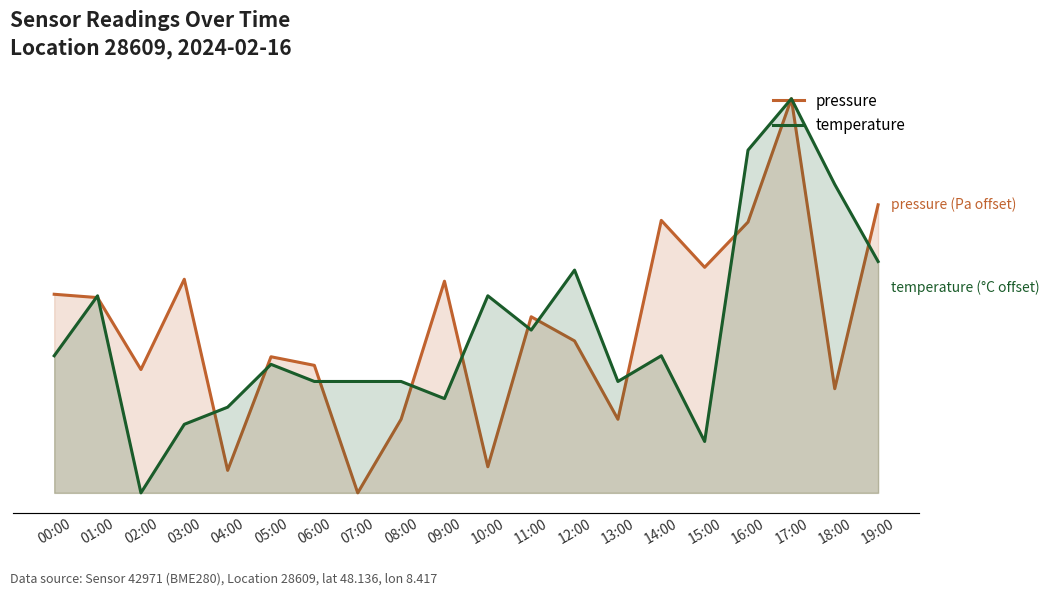

At which category does pressure reach its first local peak?

03:00